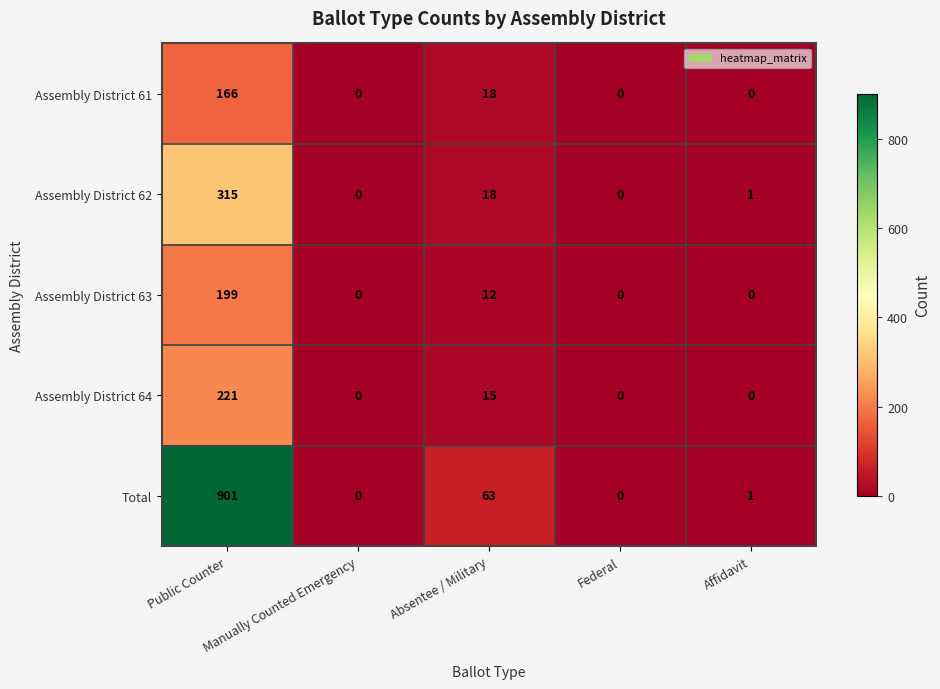

What is the maximum value shown in the chart?

901